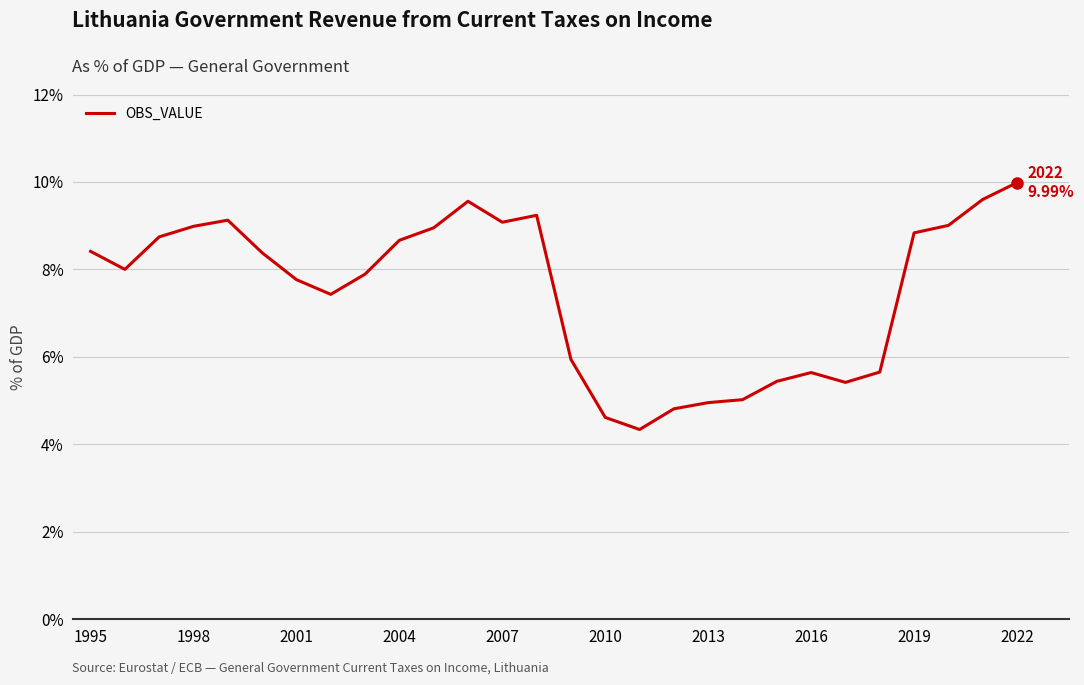

What is the maximum value shown in the chart?

10.0